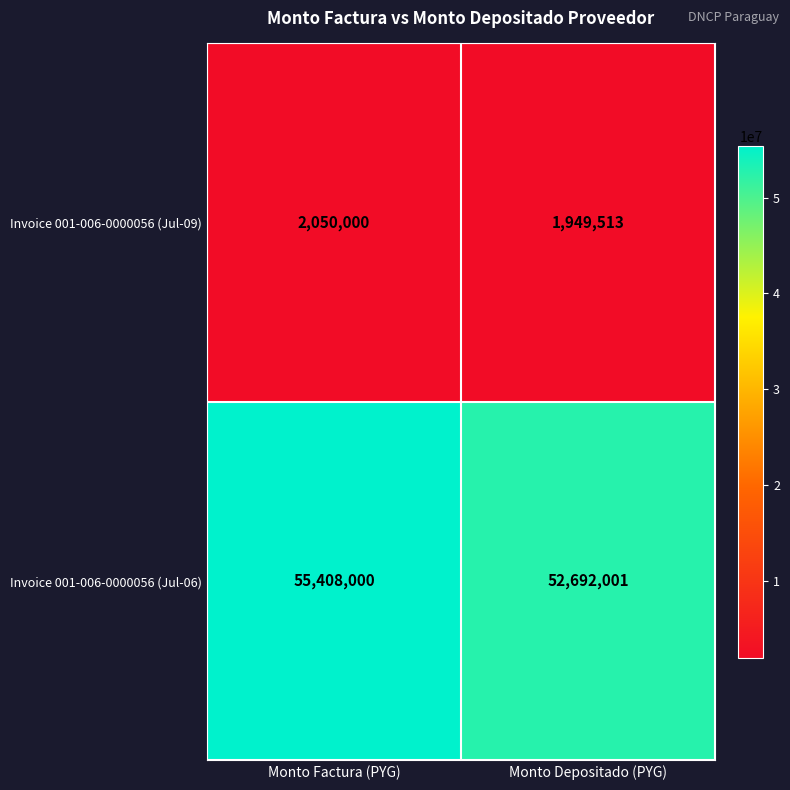

The Invoice 001-006-0000056 (Jul-09) series shows 1257888 at Monto Depositado (PYG). True or false?

False